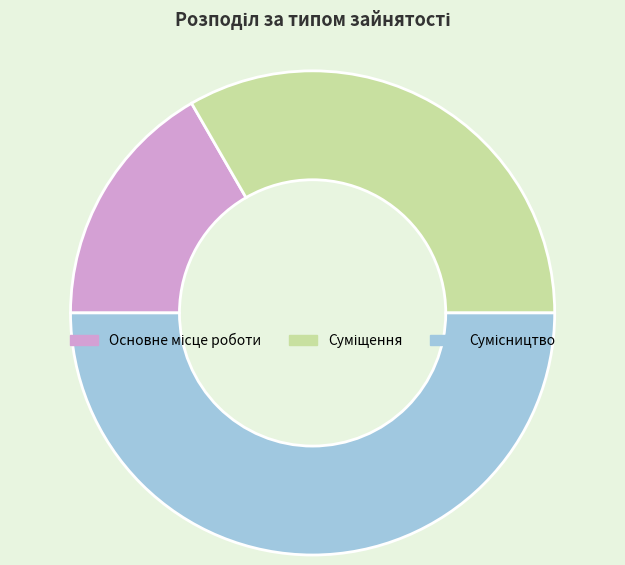

The Основне місце роботи slice represents 17% of the pie. True or false?

True